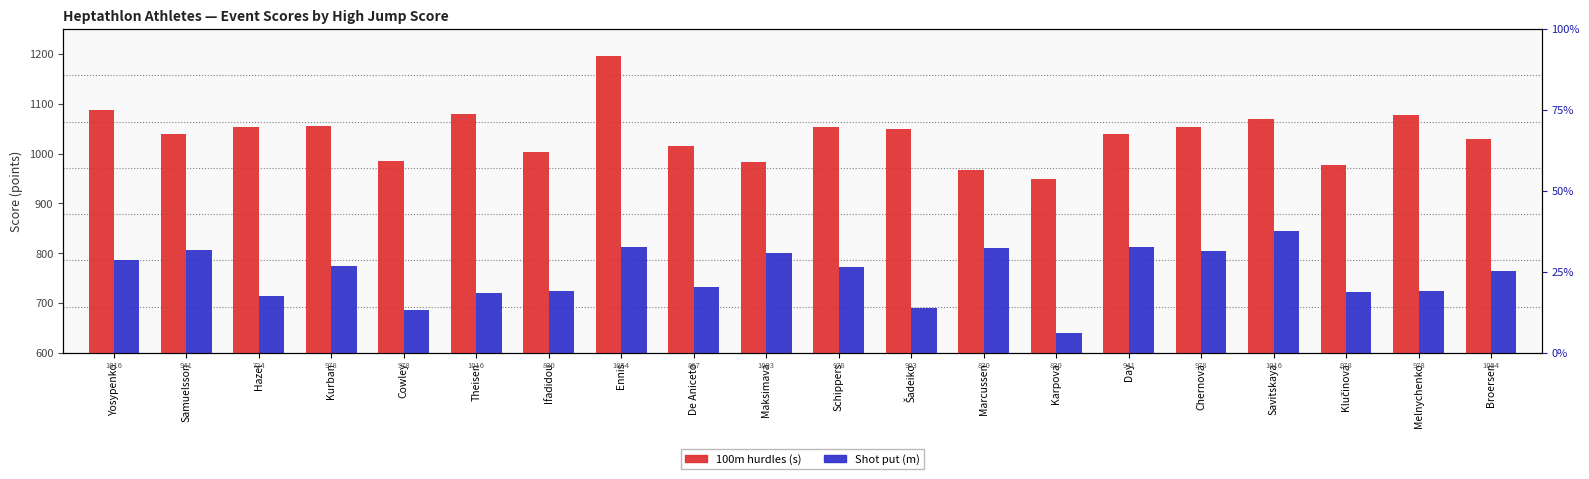

What is the value of the 100m hurdles (s) bar at the 2nd from the left?

1039